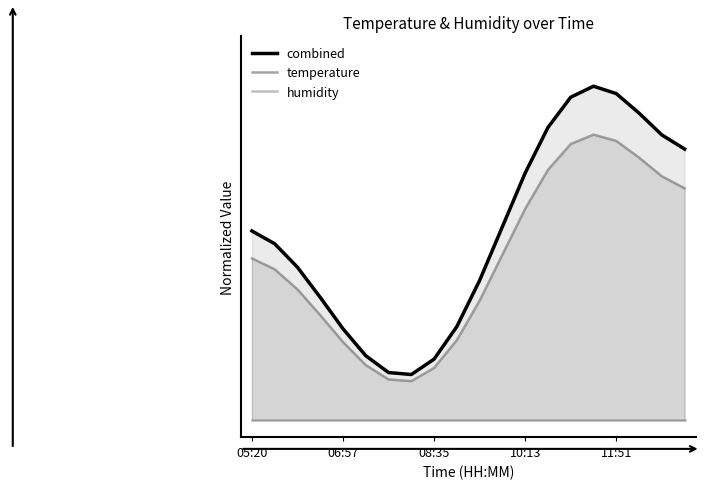

Which category has the highest value across all series?

11:27